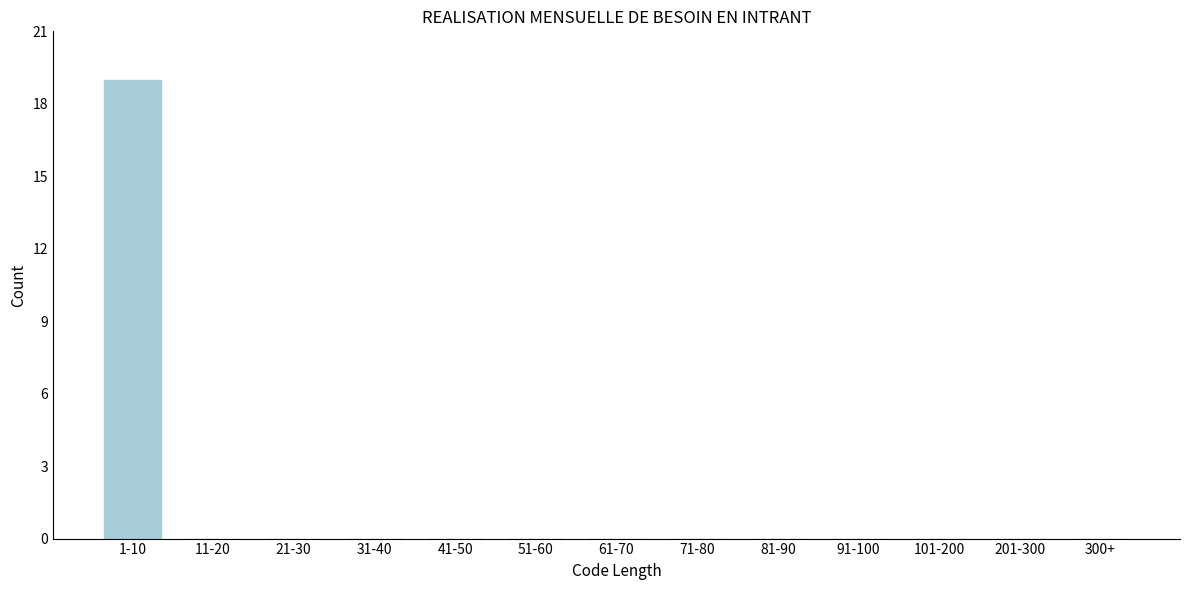

Reading right to left, transcribe all the data shown in this chart.

300+=0	201-300=0	101-200=0	91-100=0	81-90=0	71-80=0	61-70=0	51-60=0	41-50=0	31-40=0	21-30=0	11-20=0	1-10=19